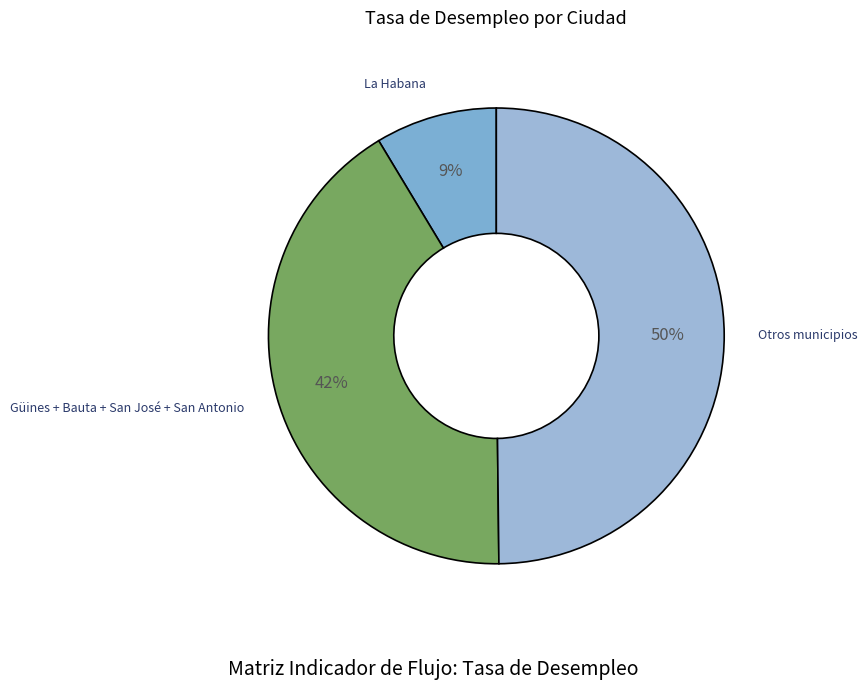

How many slices are in this pie chart?

3